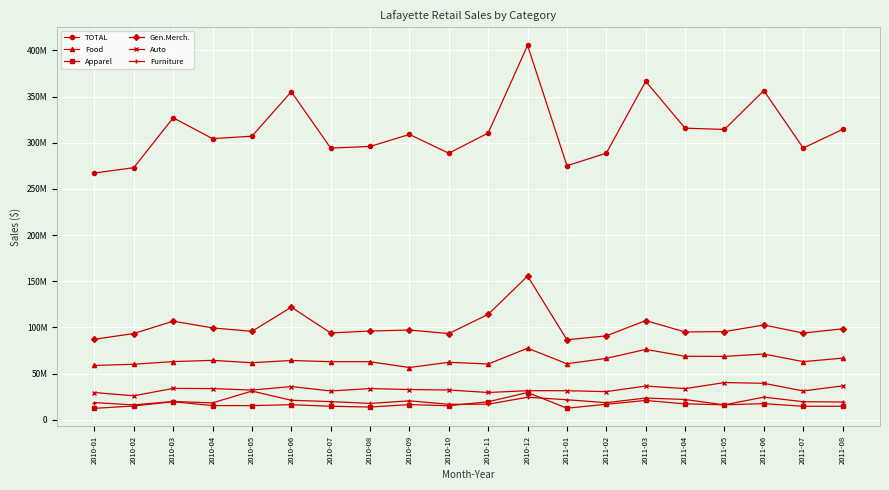

Is this an area chart (filled region under the line)?

No